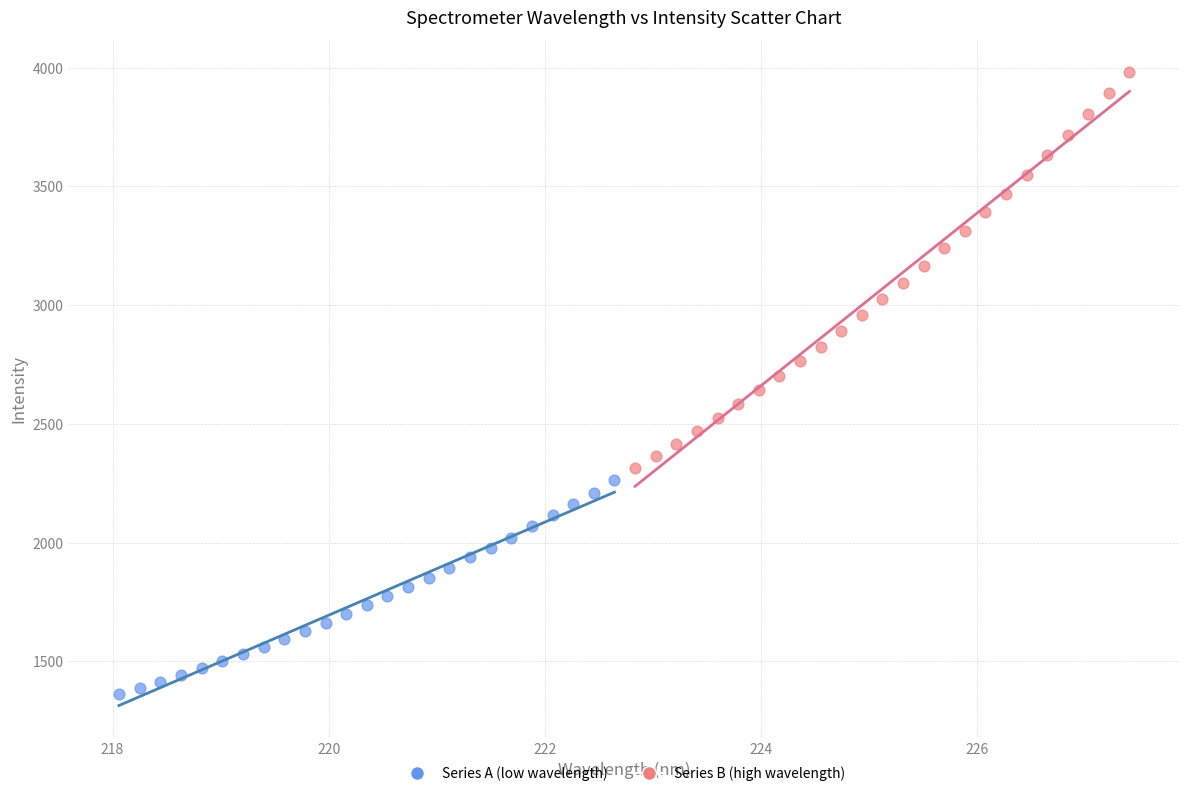

Which series contains the lowest Y value?

Series A (low wavelength)